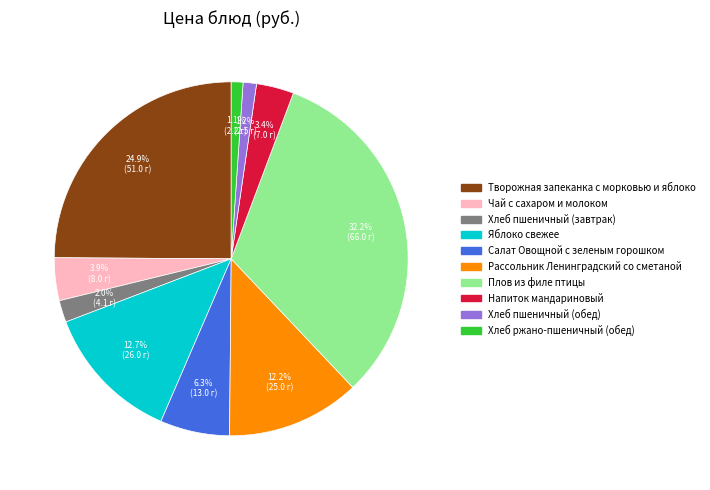

True or false: Хлеб ржано-пшеничный (обед) accounts for 1% of the total.

True